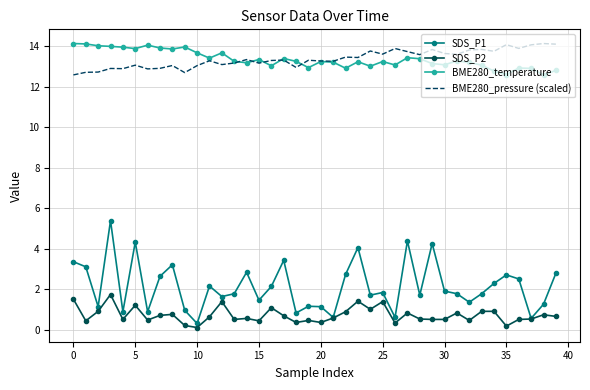

True or false: BME280_temperature and SDS_P2 intersect in this chart.

False